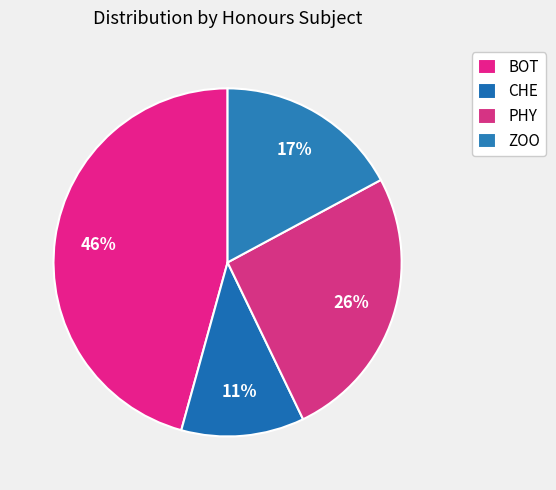

To the nearest percent, what percentage of the pie is BOT?

46%